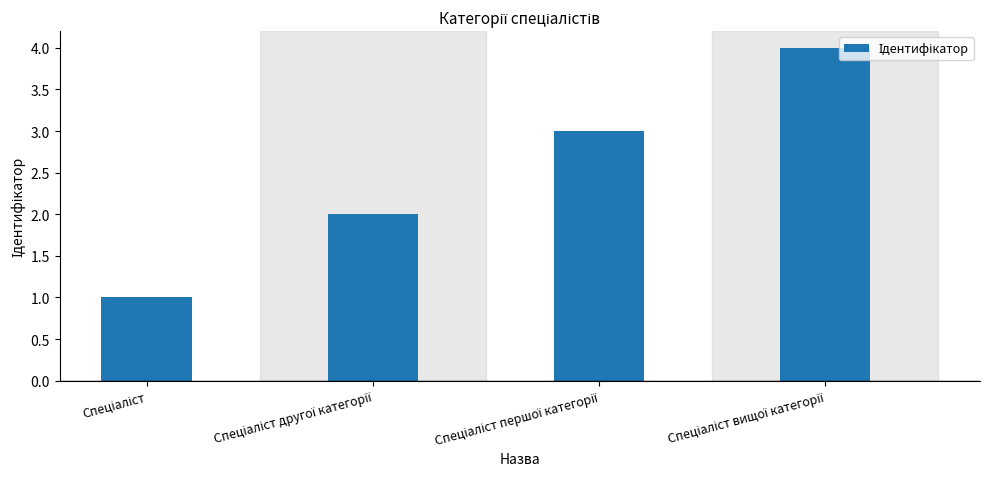

What is the difference between the maximum and minimum values?

3